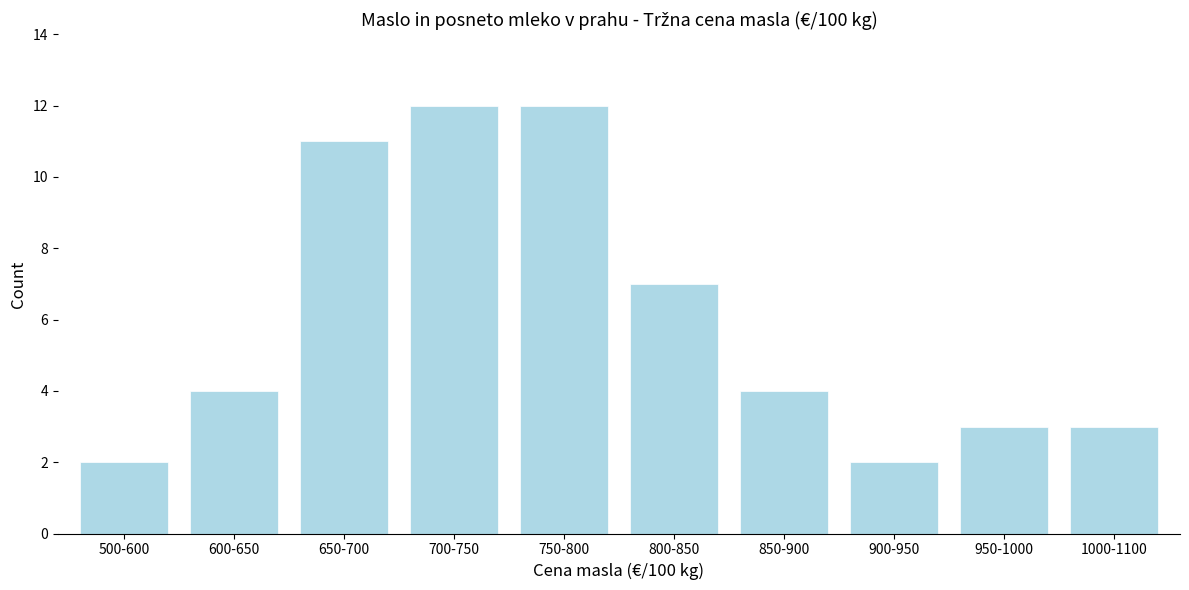

Reading left to right, list all the values displayed in this chart.

500-600=2	600-650=4	650-700=11	700-750=12	750-800=12	800-850=7	850-900=4	900-950=2	950-1000=3	1000-1100=3